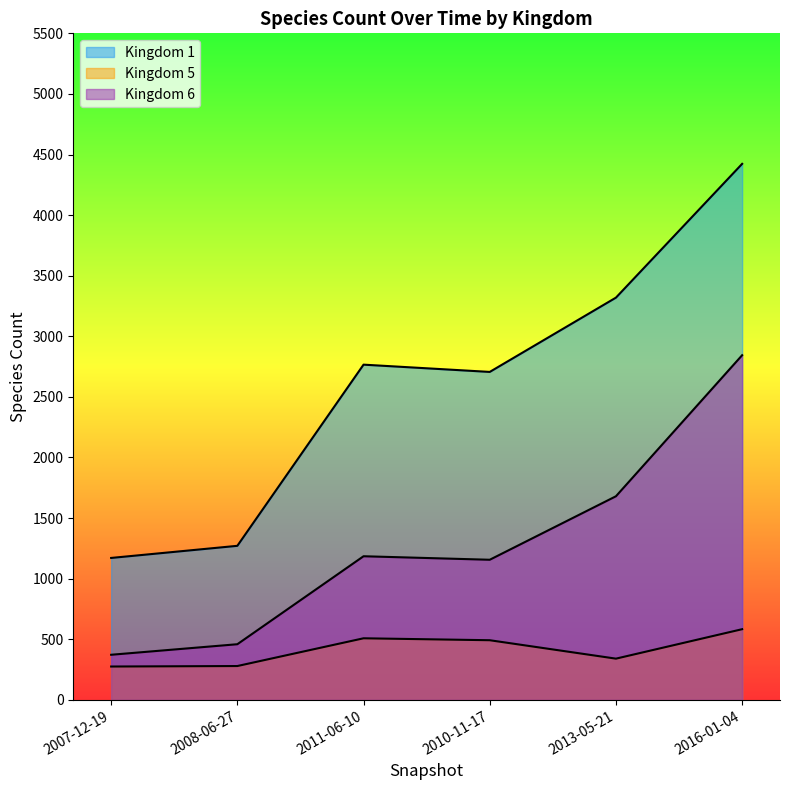

Is it true that 5 equals 279 at 2008-06-27?

True